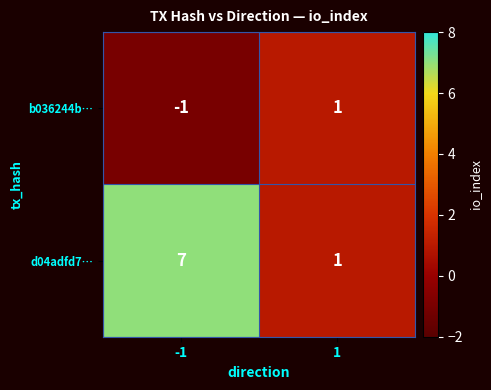

What is the sum of the d04adfd7… values at 1 and -1?

8